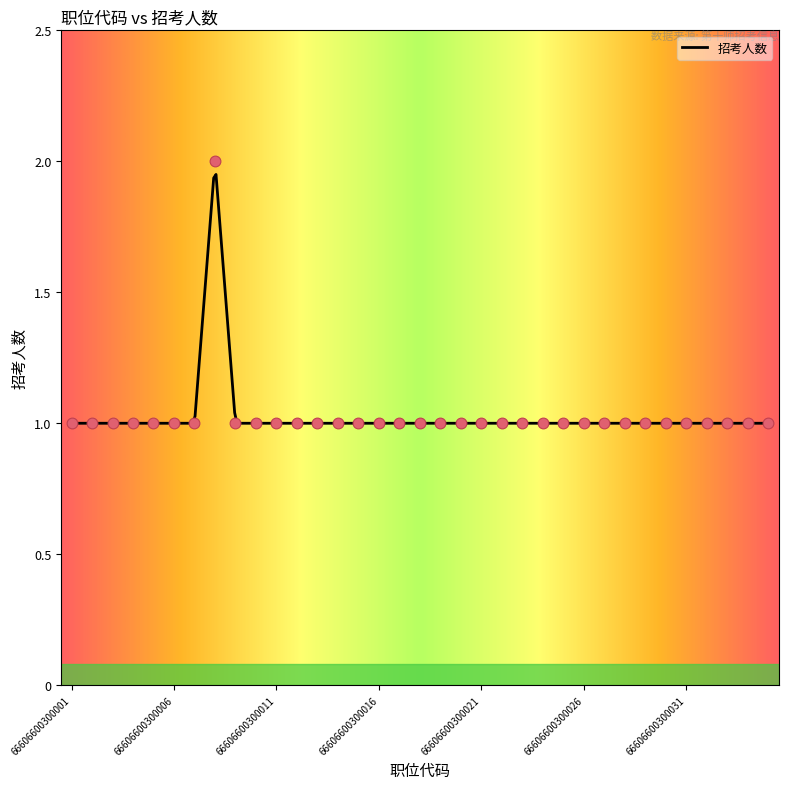

What is the ratio of the value at 66606600300016 to the value at 66606600300001?

1.0